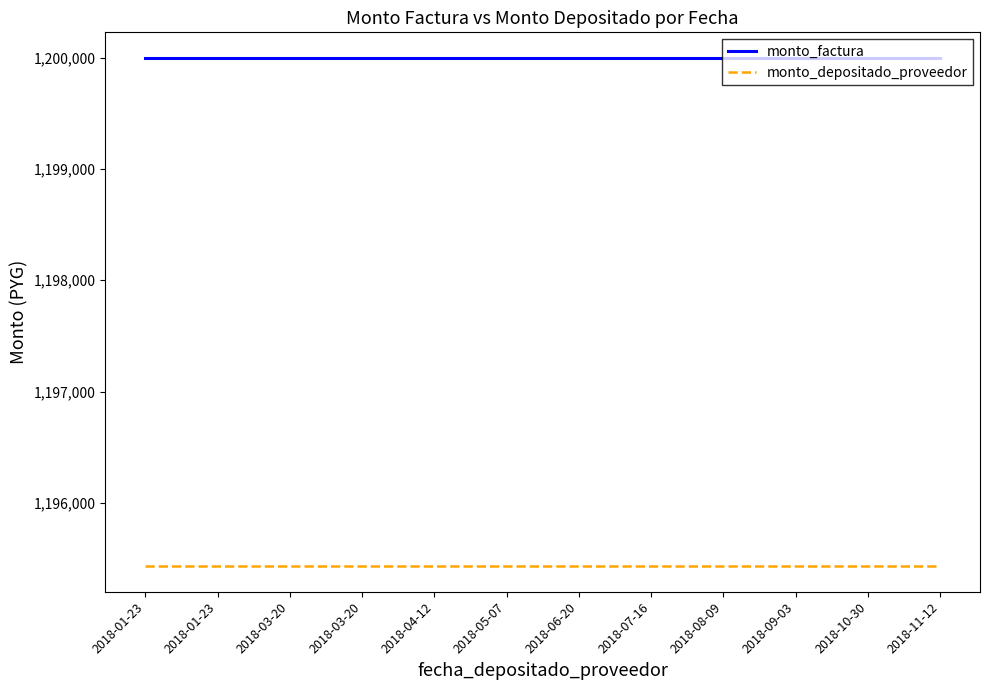

Reading right to left, what are all the values shown in this chart?

monto_factura: 2018-11-12=1200000	2018-10-30=1200000	2018-09-03=1200000	2018-08-09=1200000	2018-07-16=1200000	2018-06-20=1200000	2018-05-07=1200000	2018-04-12=1200000	2018-03-20=1200000	2018-03-20=1200000	2018-01-23=1200000	2018-01-23=1200000
monto_depositado_proveedor: 2018-11-12=1195429	2018-10-30=1195429	2018-09-03=1195429	2018-08-09=1195429	2018-07-16=1195429	2018-06-20=1195429	2018-05-07=1195429	2018-04-12=1195429	2018-03-20=1195429	2018-03-20=1195429	2018-01-23=1195429	2018-01-23=1195429